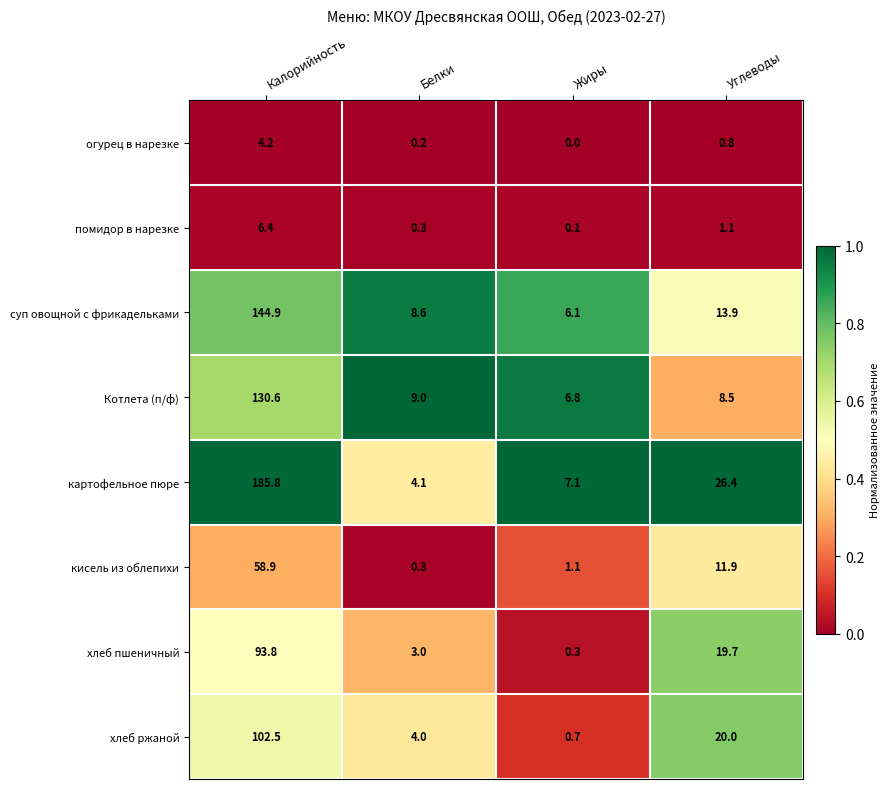

What is the difference between the highest and lowest values at Углеводы?

25.6